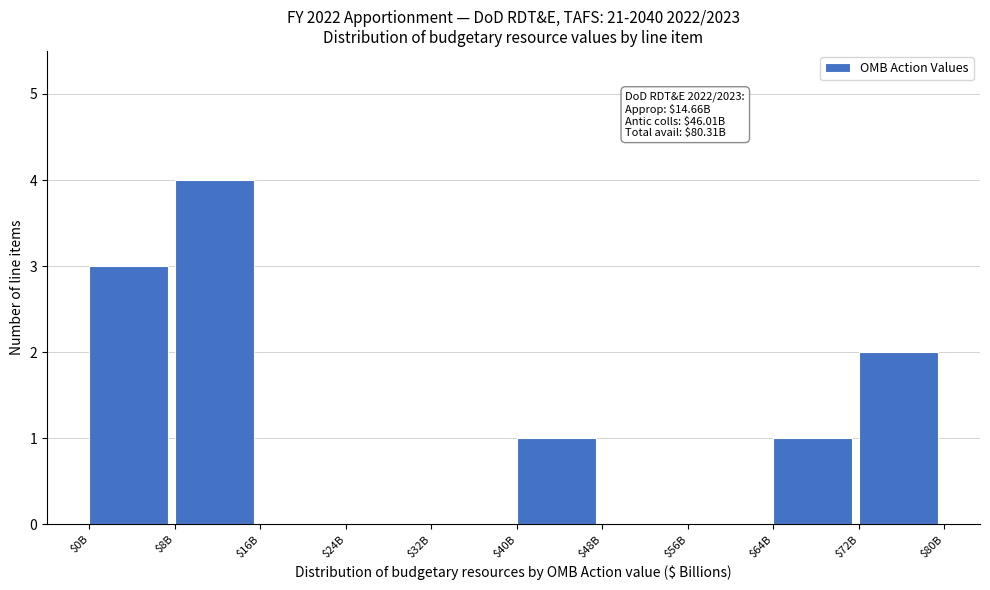

What is the maximum value shown in the chart?

4